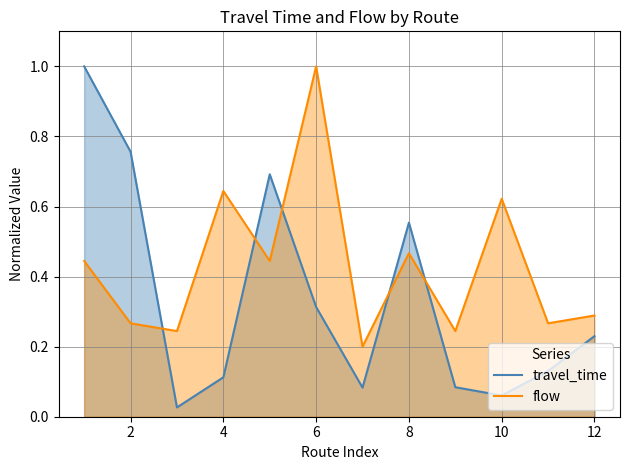

What is the value of the travel_time point at the 11th from the left?

0.1